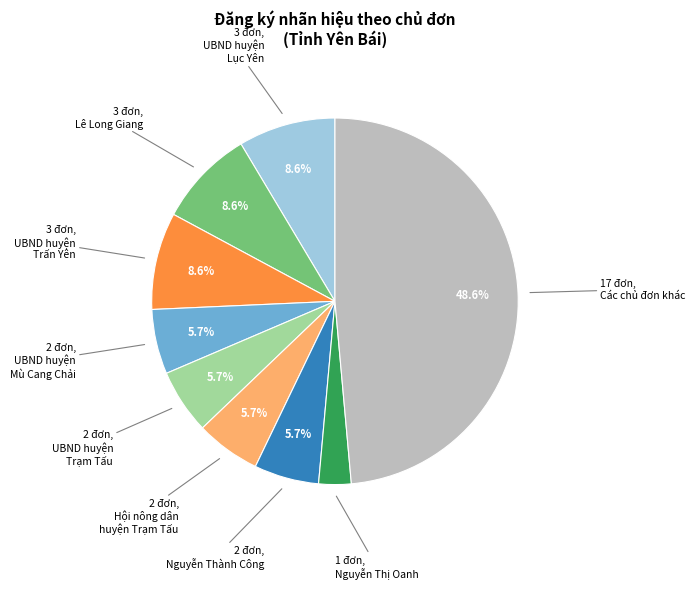

Is there any slice that represents more than half of the pie?

No